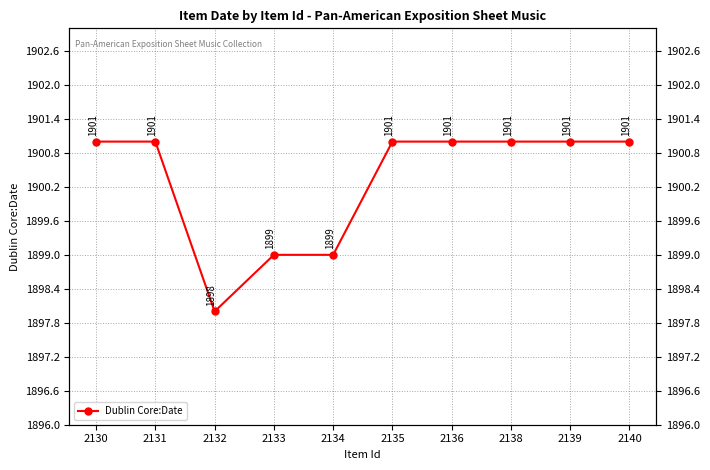

The value at 2138 is 1901. True or false?

True